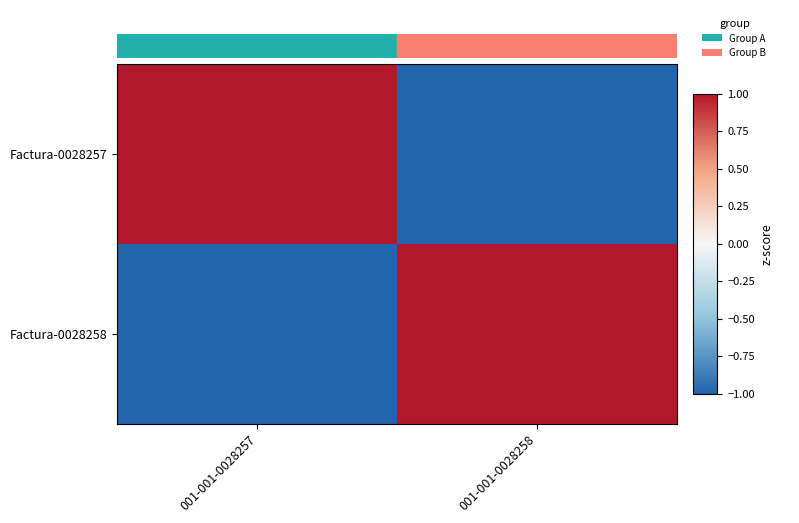

Between 001-001-0028257 and 001-001-0028258, which series saw the biggest shift?

Factura-0028257